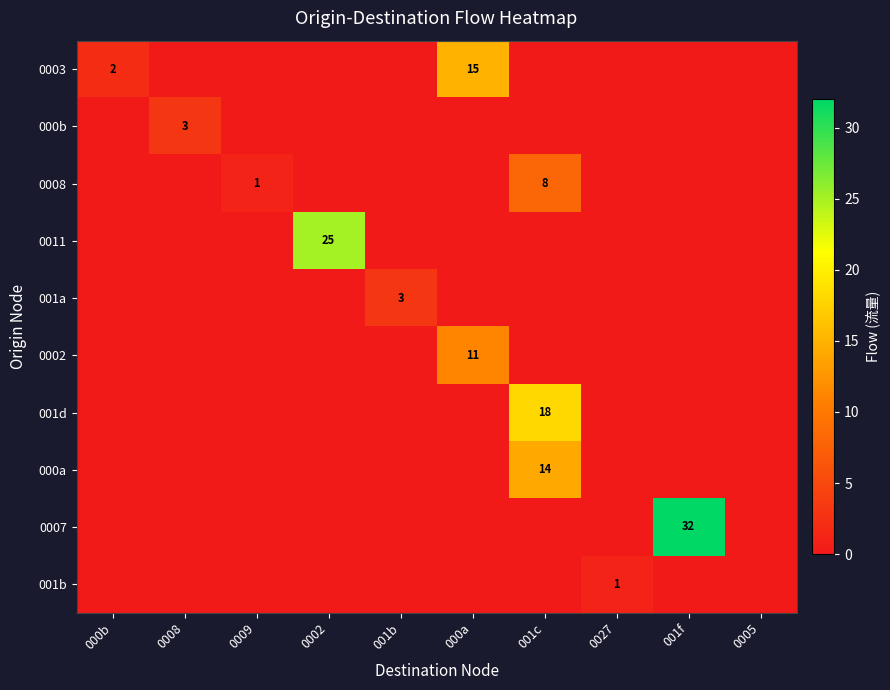

List the series in order of their peak value, lowest first.

001b, 000b, 001a, 0008, 0002, 000a, 0003, 001d, 0011, 0007